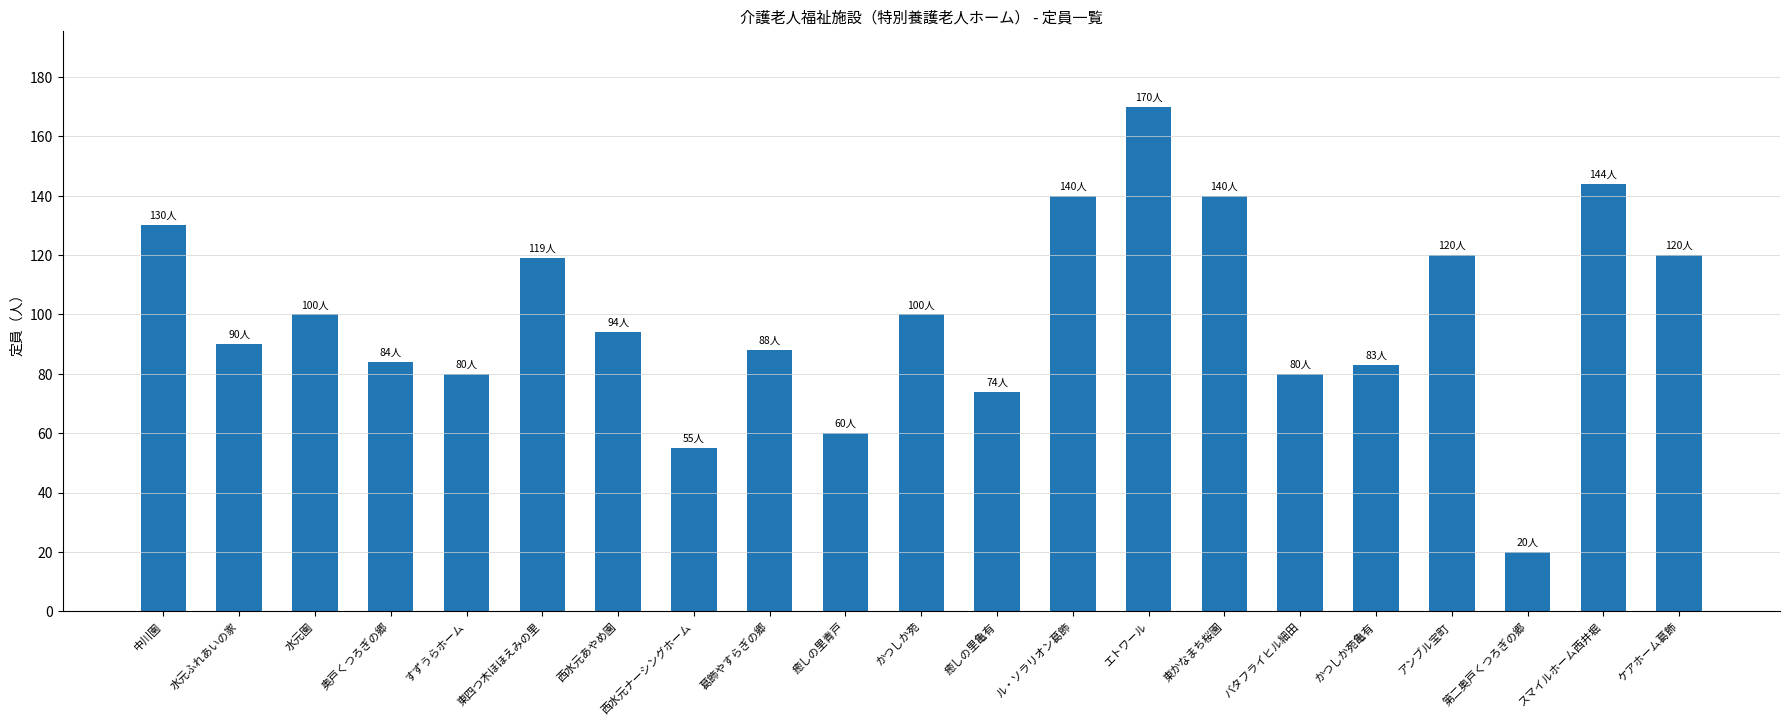

What is the sum of all values?

2091